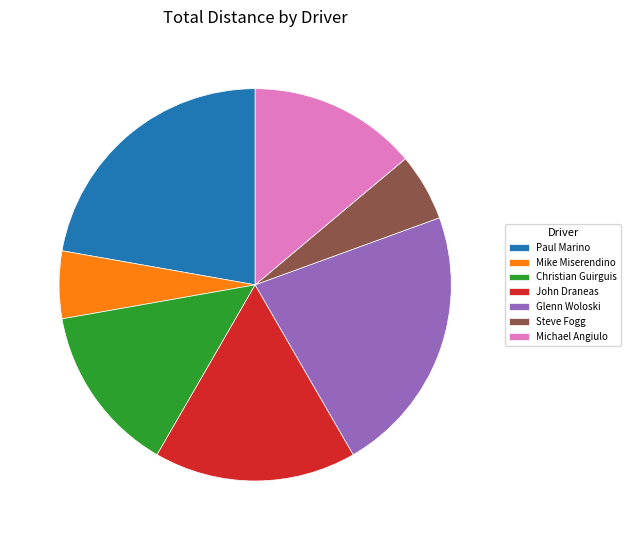

Combined, do John Draneas and Glenn Woloski account for over 50%?

No